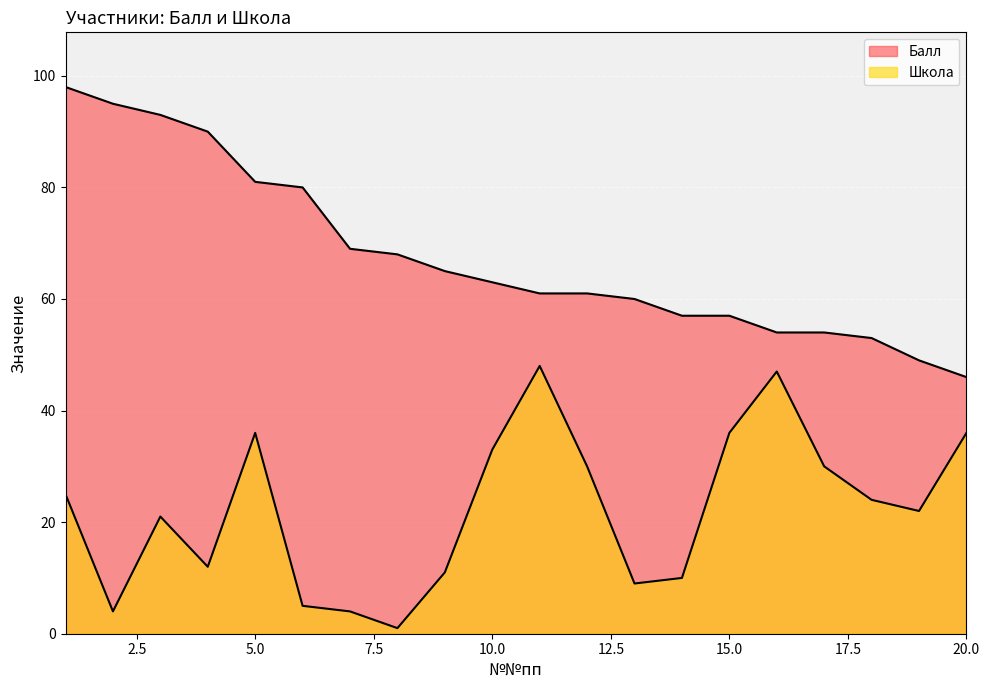

Which series has the largest range (max minus min)?

Балл